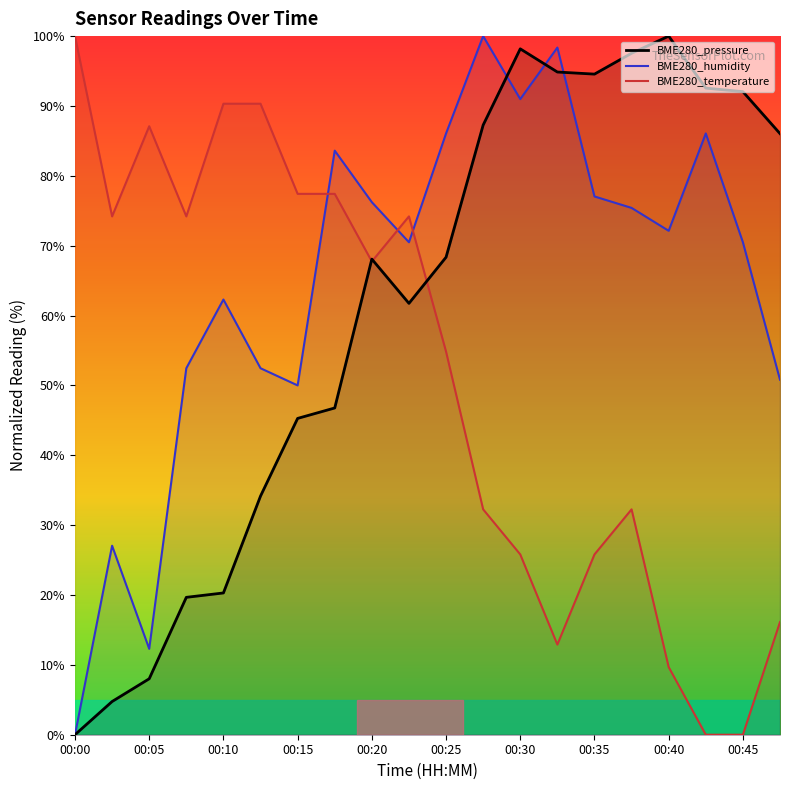

What value does the BME280_temperature series have at 00:40?

9.7